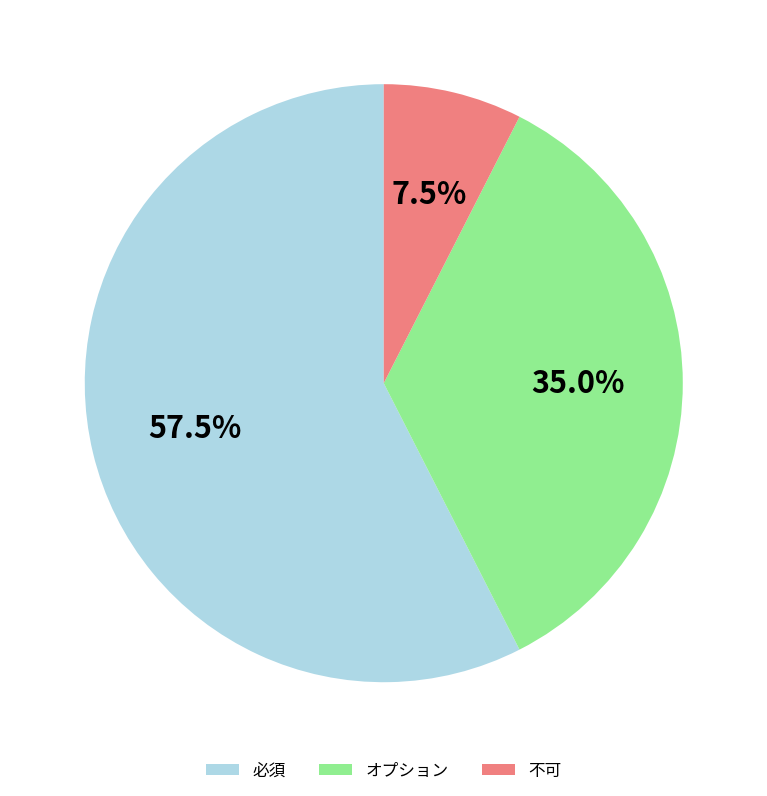

What percentage do 不可 and 必須 together represent?

65.0%